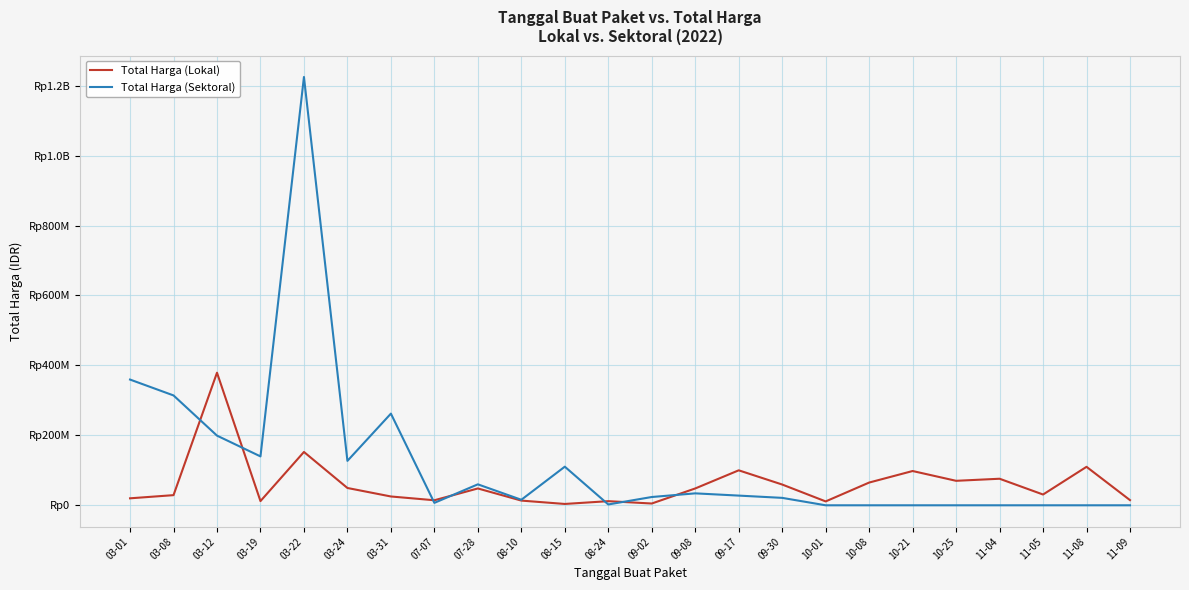

True or false: Total Harga (Lokal) has a value of 21926734 at 07-07.

False